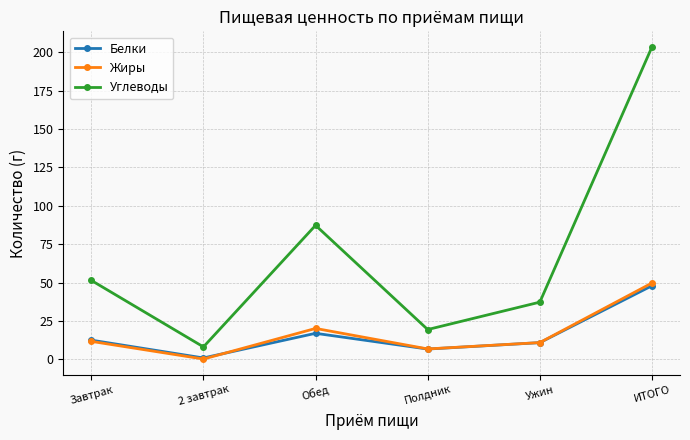

Read the Белки value at Ужин.

10.9